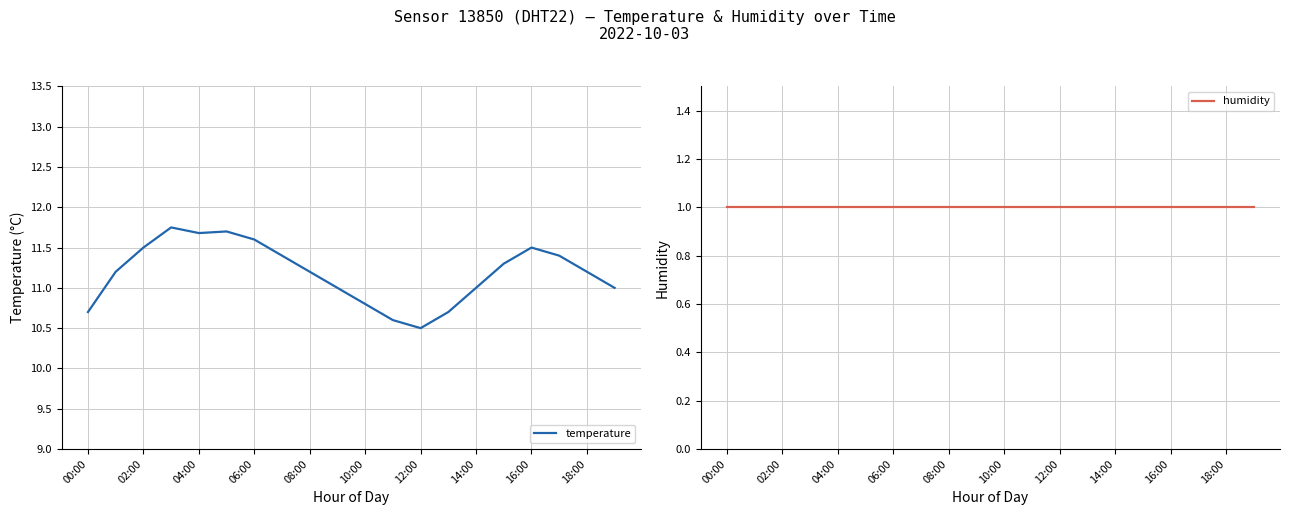

True or false: humidity and temperature intersect in this chart.

False